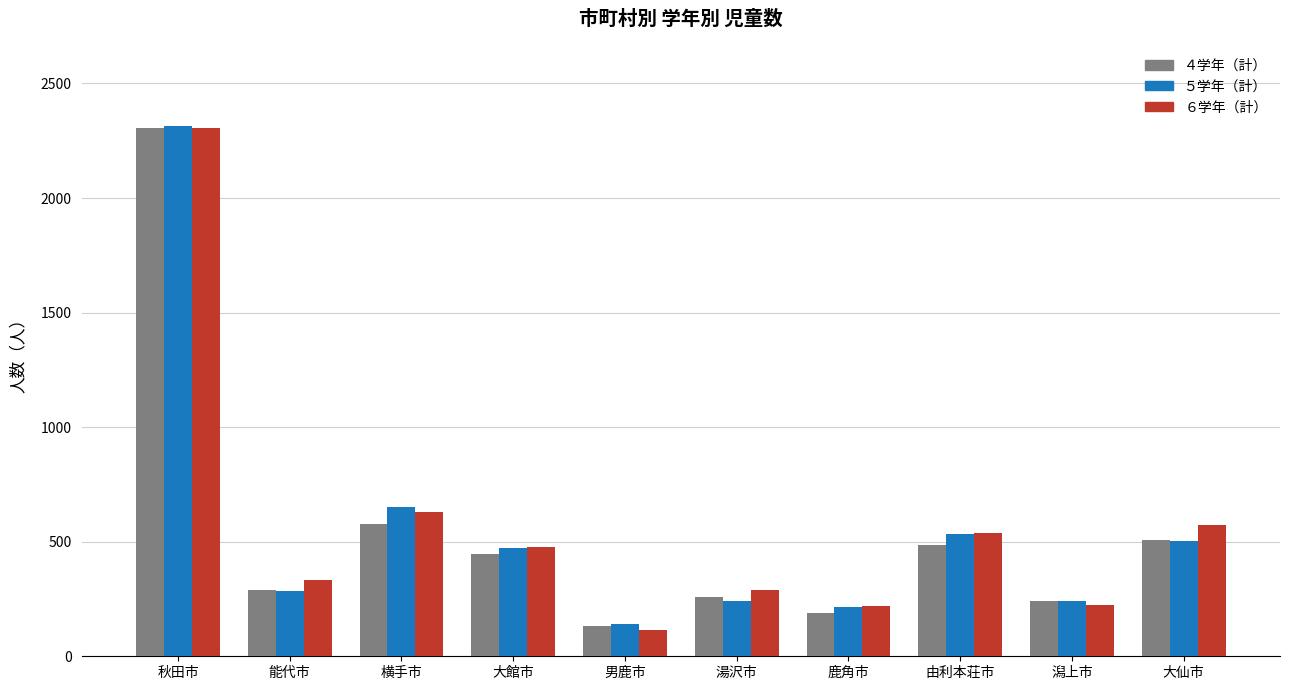

How many values in the ６学年（計） series are below 475?

5